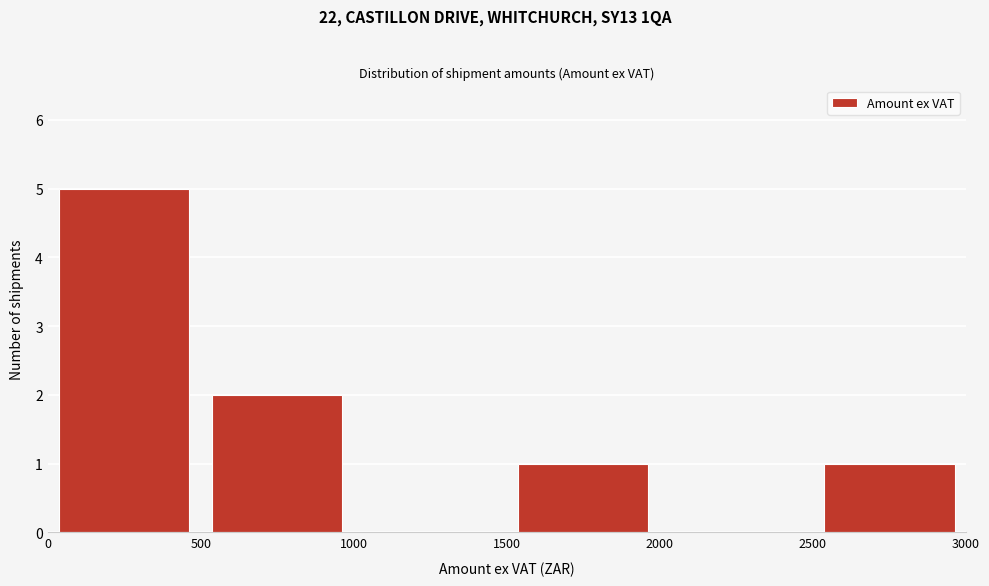

How tall is the bar that spans 2500 to 3000 on the x-axis? The values are not printed on the chart, so give them approximately, as read against the axis.

1